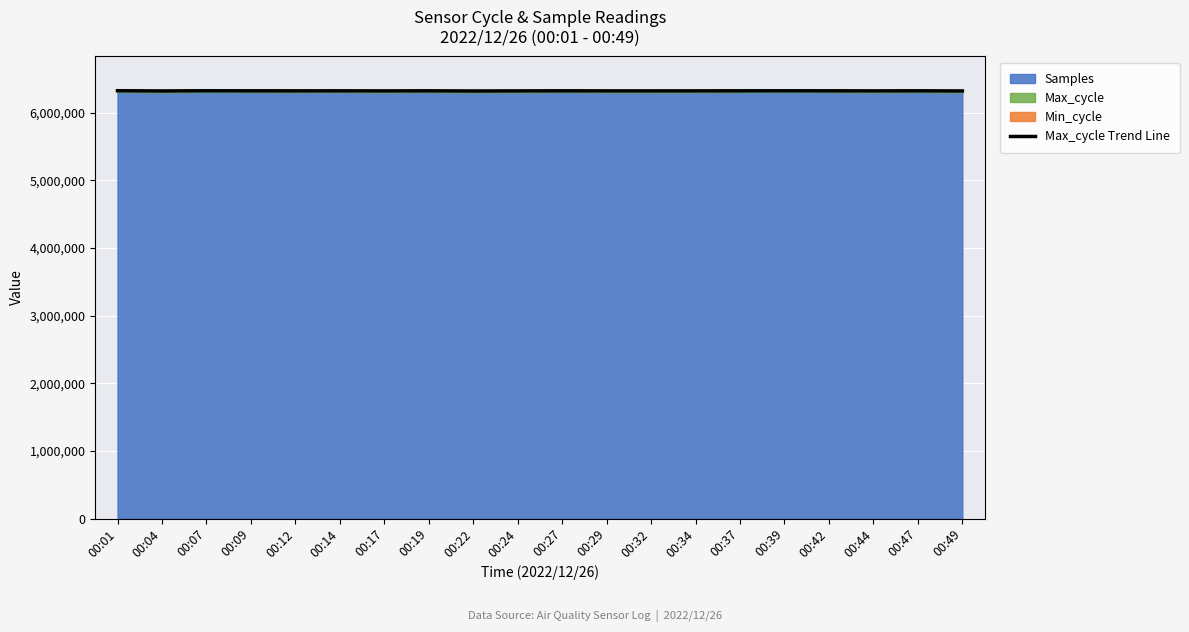

What is the difference between the maximum and minimum values?

3829